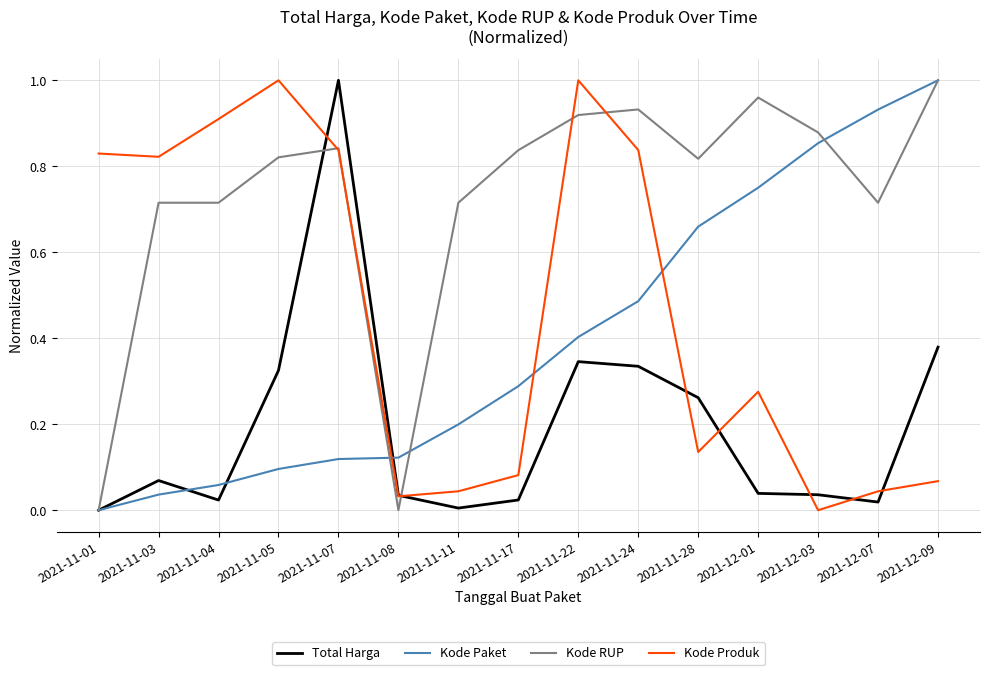

Which category has the highest value in the Kode RUP series?

2021-12-09